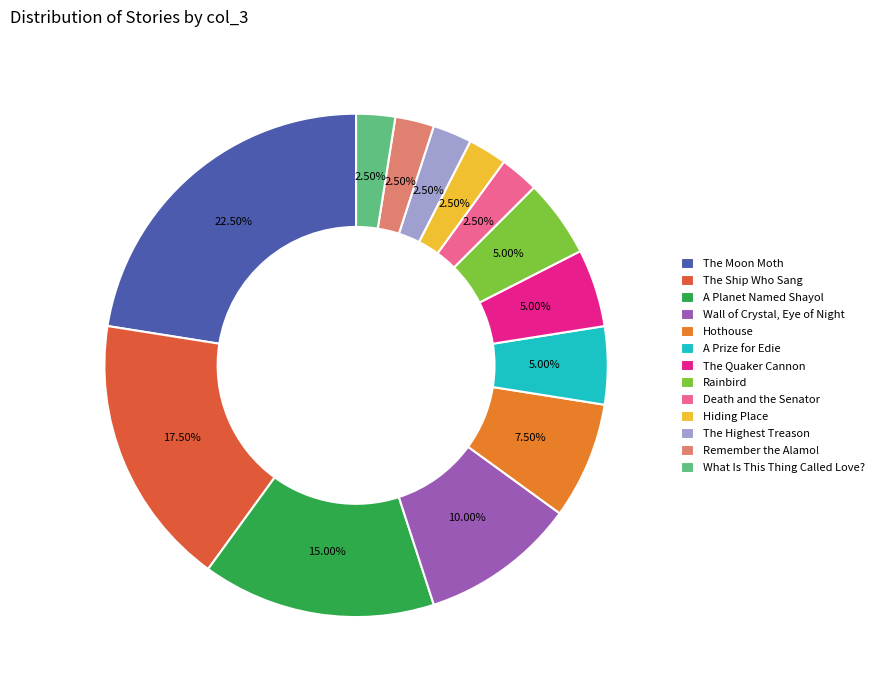

What percentage is NOT represented by Wall of Crystal, Eye of Night?

90.0%